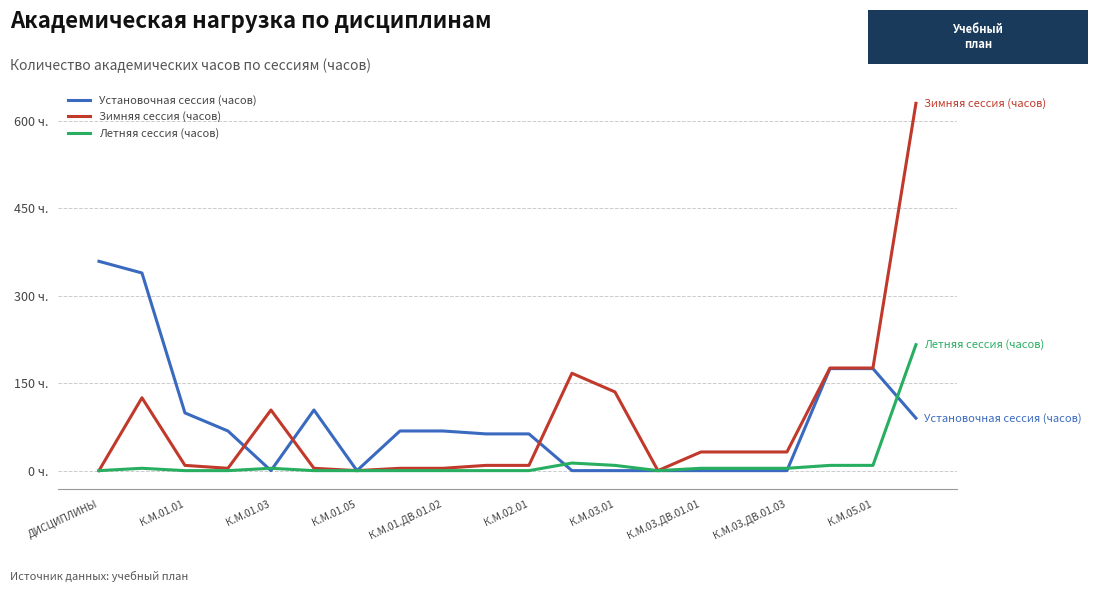

Is this an area chart (filled region under the line)?

No